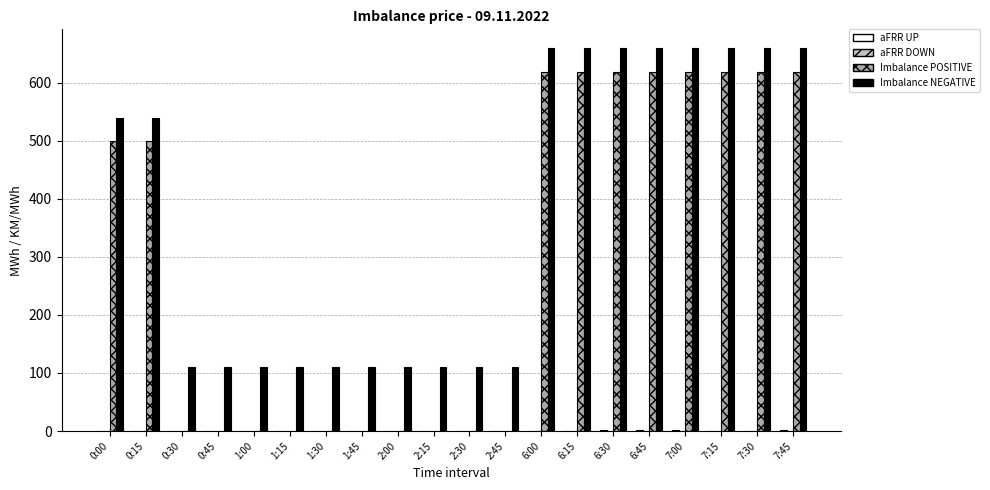

What is the difference between the Imbalance NEGATIVE values at 7:00 and 2:30?

549.1